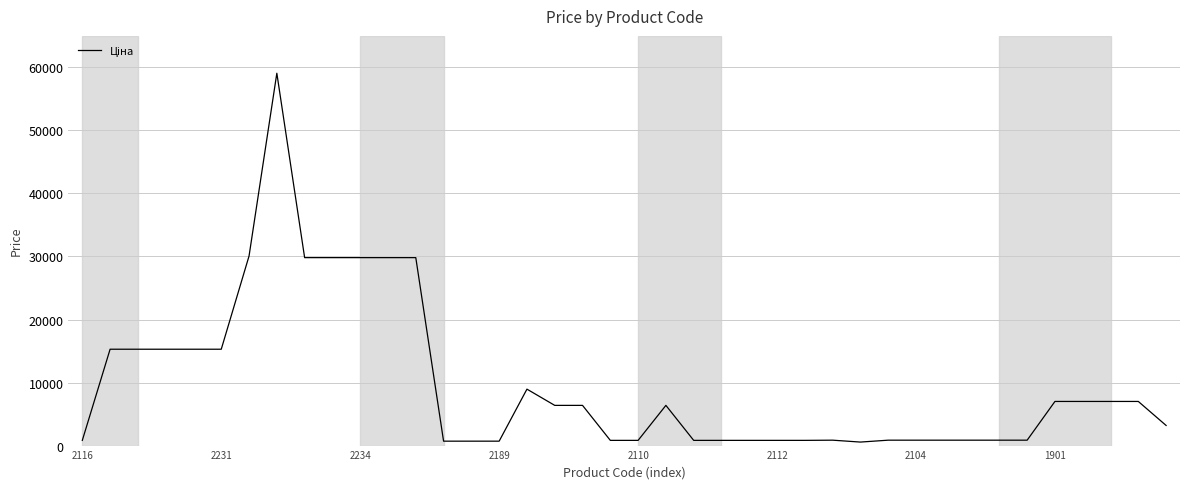

What is the maximum value shown in the chart?

59075.7